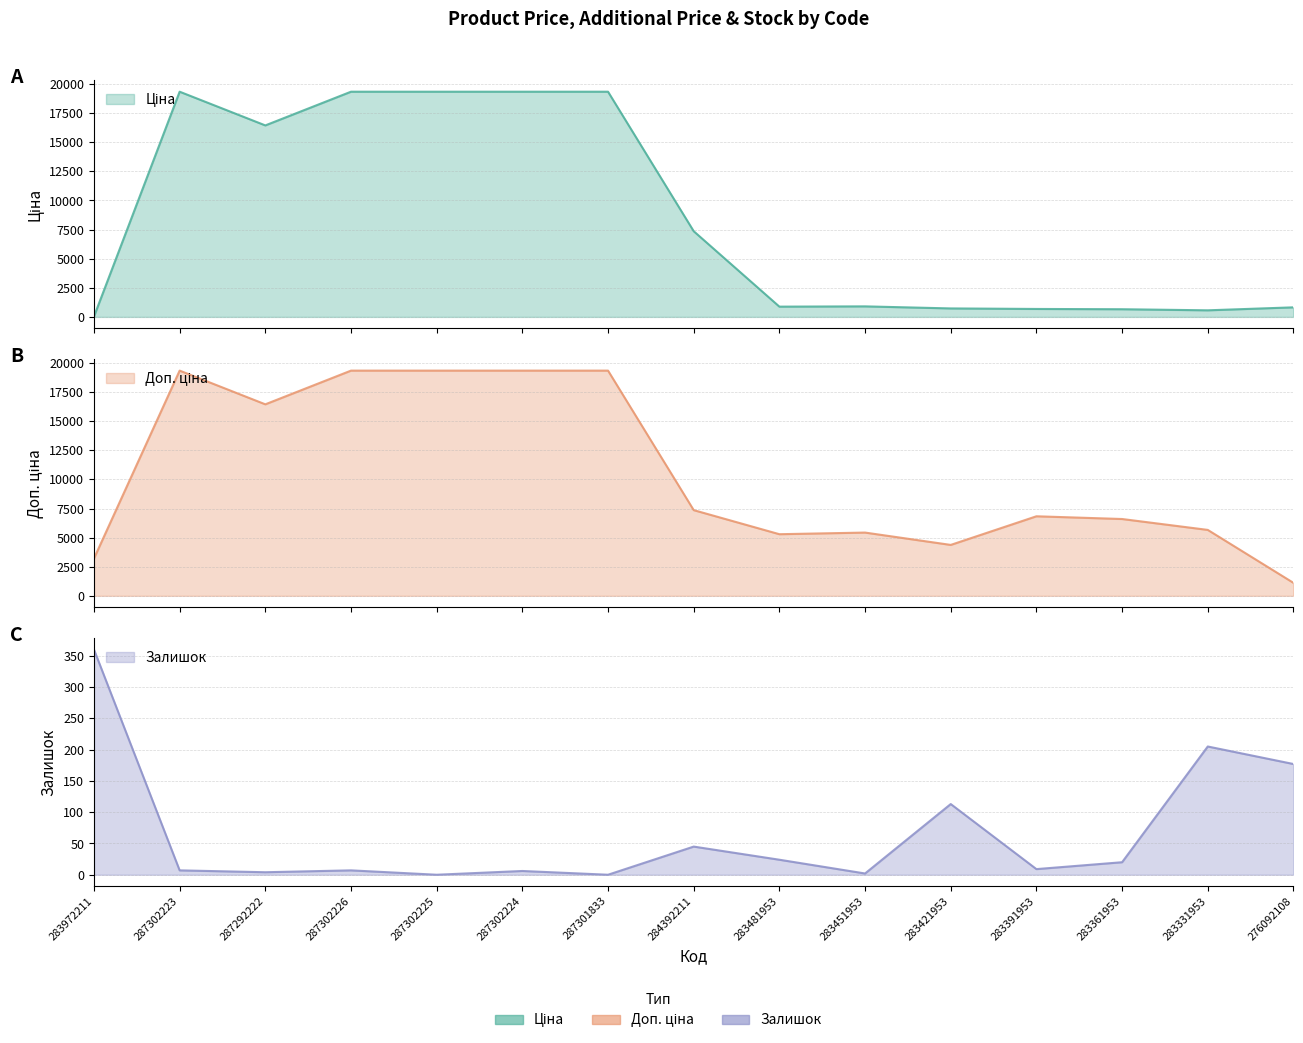

How many series are shown in this chart?

3